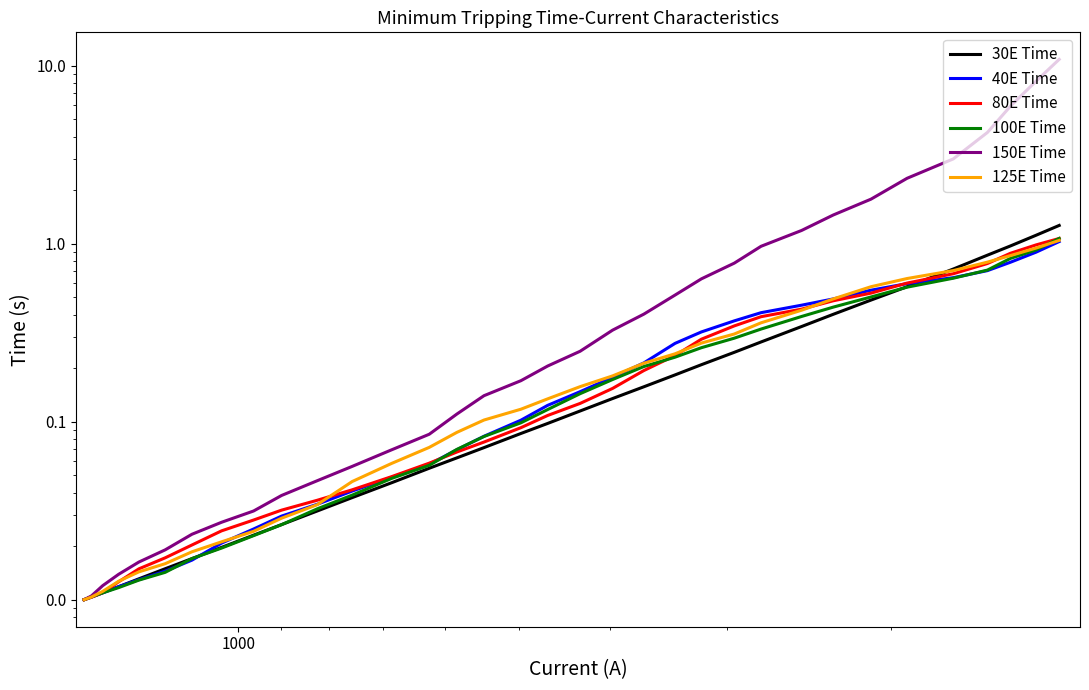

Which series has the largest total across all categories?

150E Time